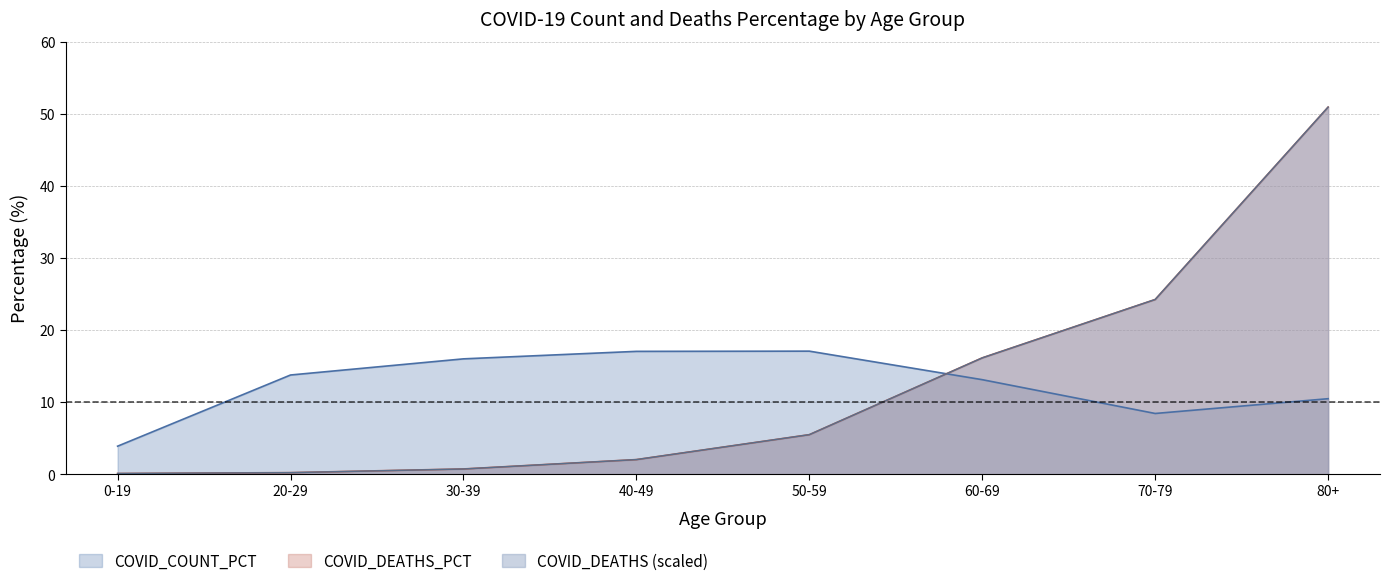

The COVID_DEATHS series shows 3.0 at 40-49. True or false?

False